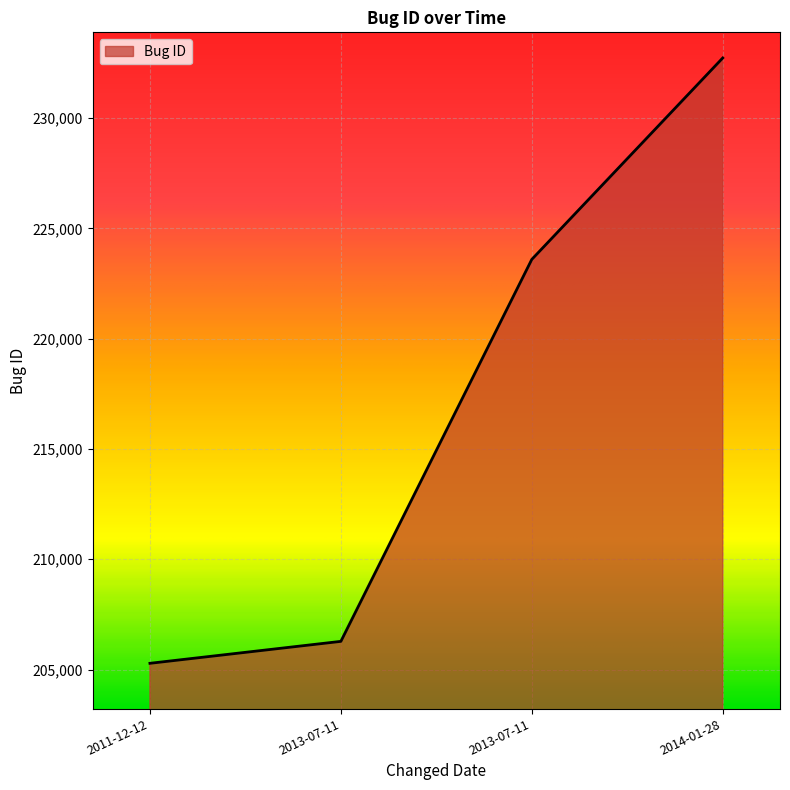

List the labels in order of value, largest first.

2014-01-28, 2013-07-11, 2013-07-11, 2011-12-12